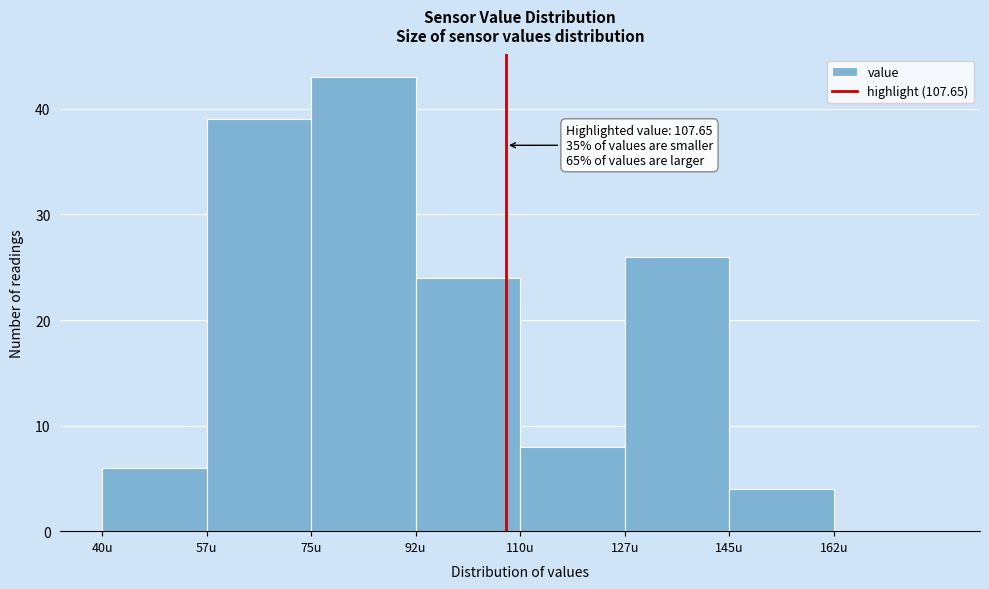

Over which range of the x-axis is the bar tallest?

75.0 to 92.5